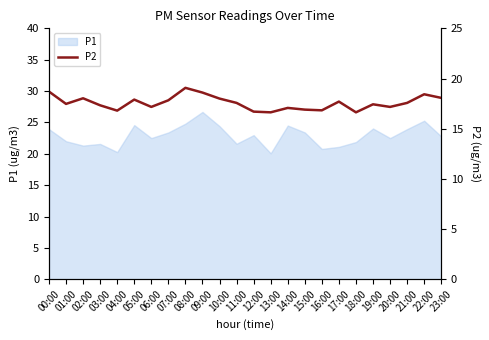

Approximately how many times larger is the value at 05:00 compared to 23:00?

1.0